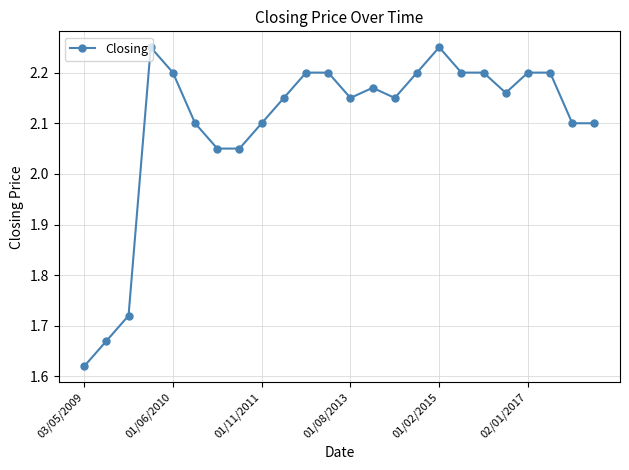

True or false: there are more than 1 points higher than both neighbors.

True